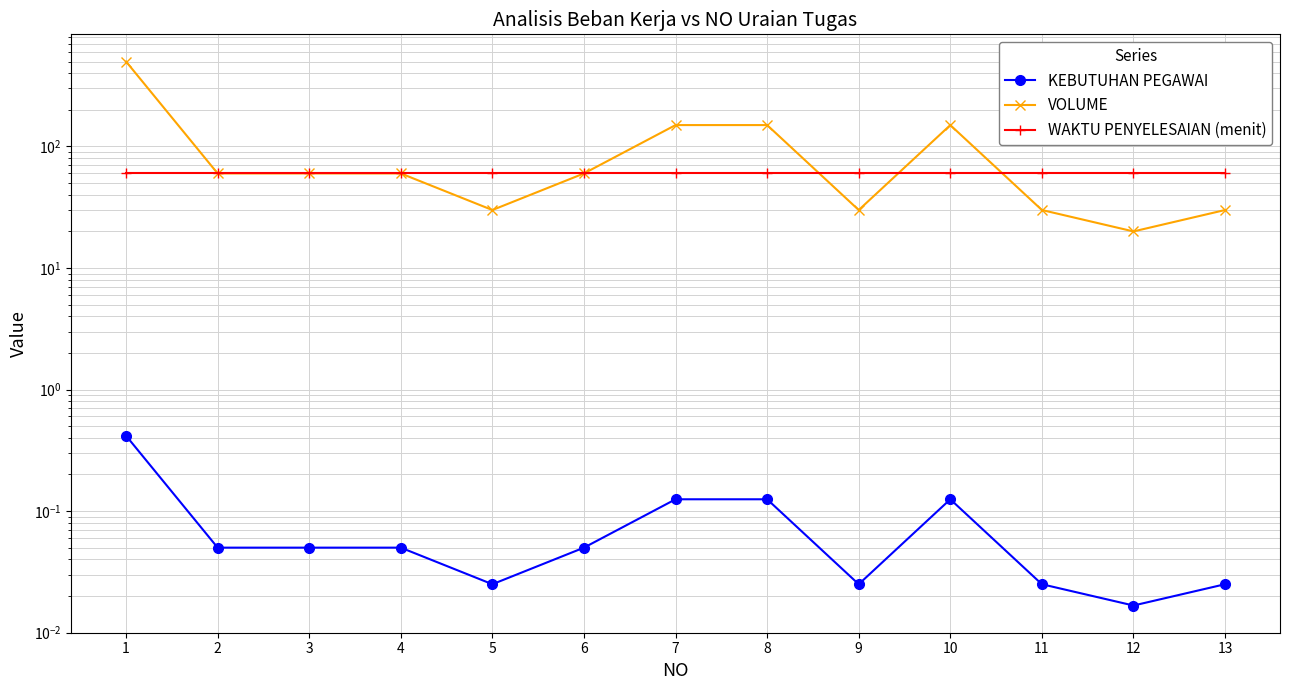

At which category does KEBUTUHAN PEGAWAI reach its first local valley?

5